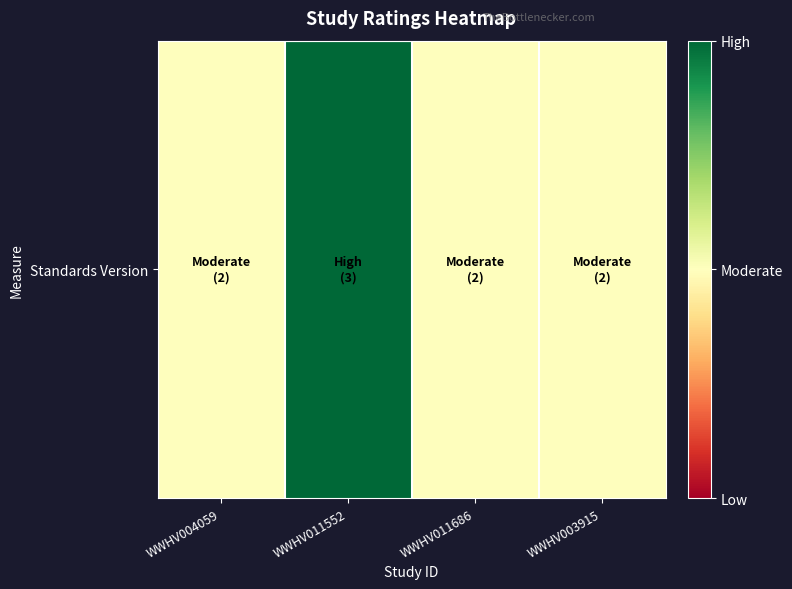

What is the greatest value displayed?

3